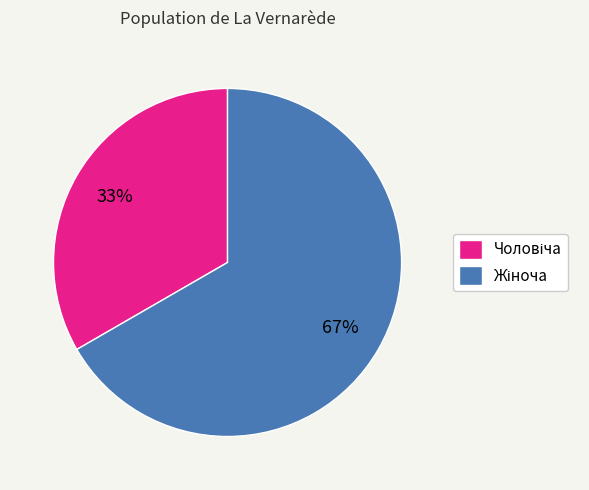

Is there any slice that represents more than half of the pie?

Yes